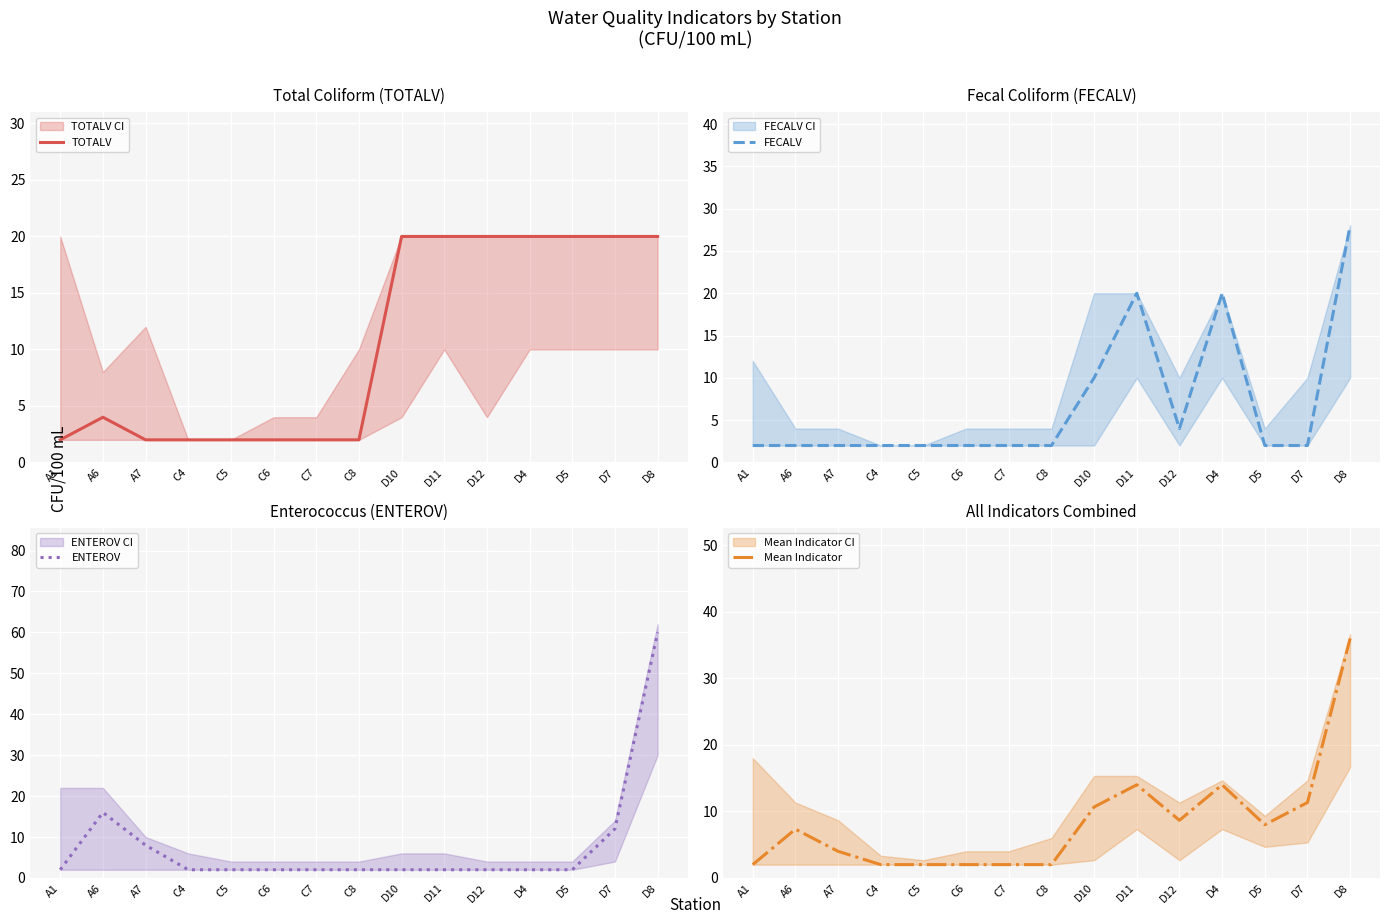

How many lines are shown in the chart?

4